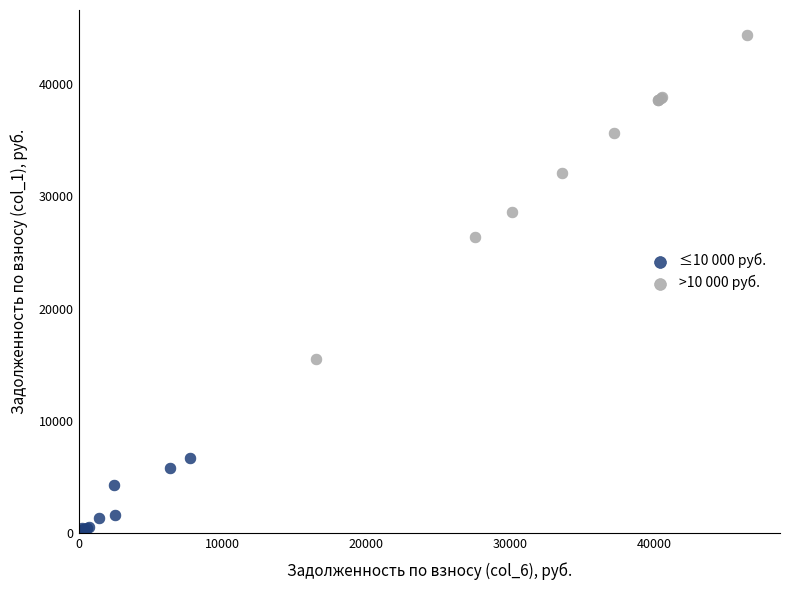

What are all the series names shown in the legend?

≤10 000 руб., >10 000 руб.